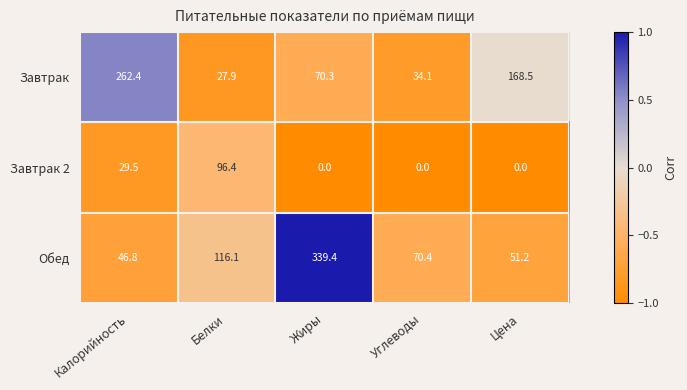

Which series has the largest range (max minus min)?

Обед